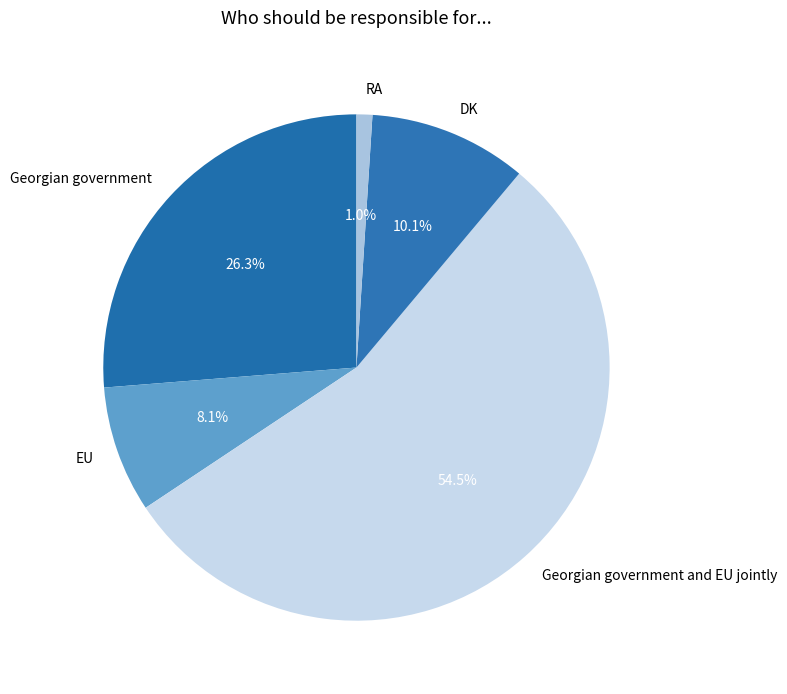

Is there any slice that represents more than half of the pie?

Yes